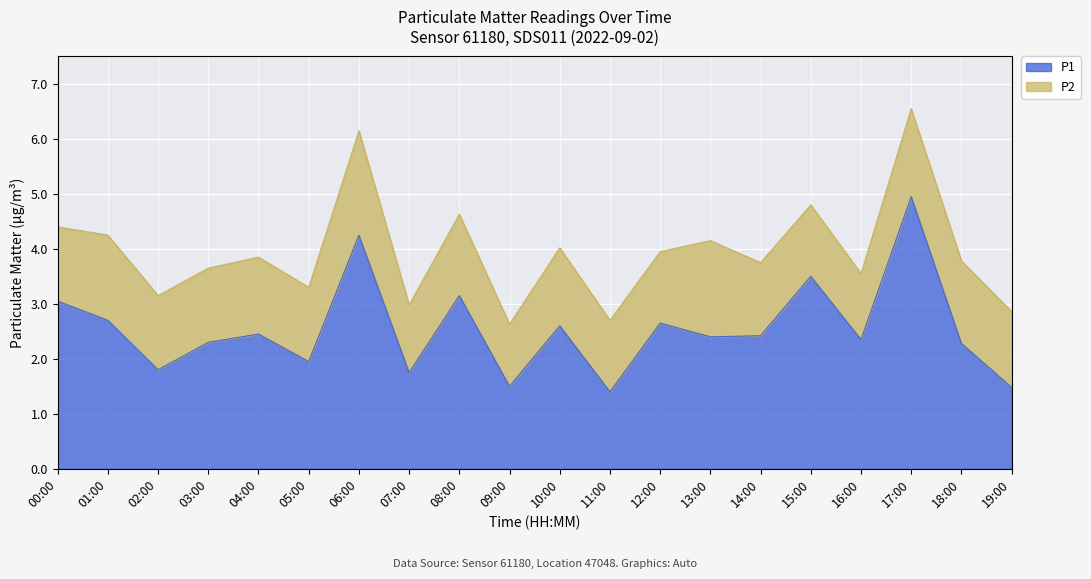

Where does the data first go above 2?

00:00